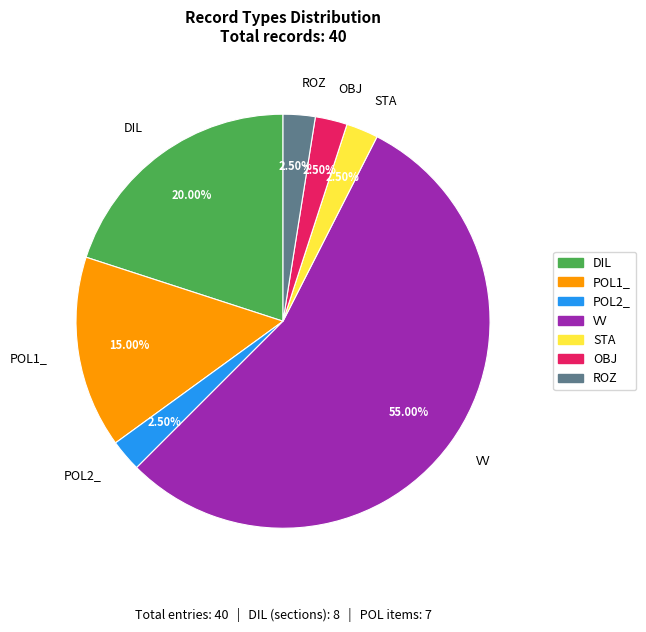

Which slice is the largest?

VV